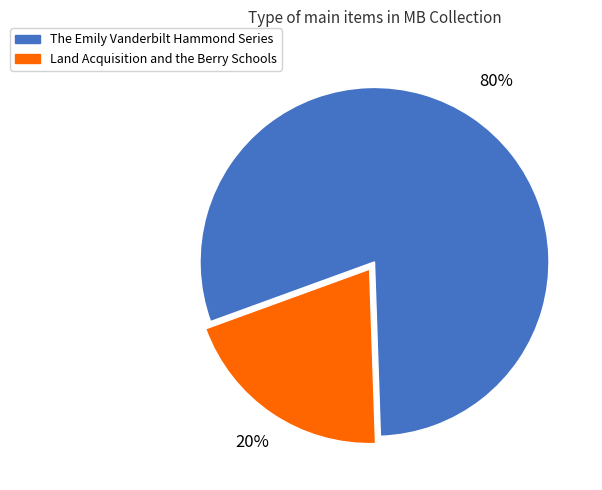

To the nearest percent, what is the average slice percentage?

50%